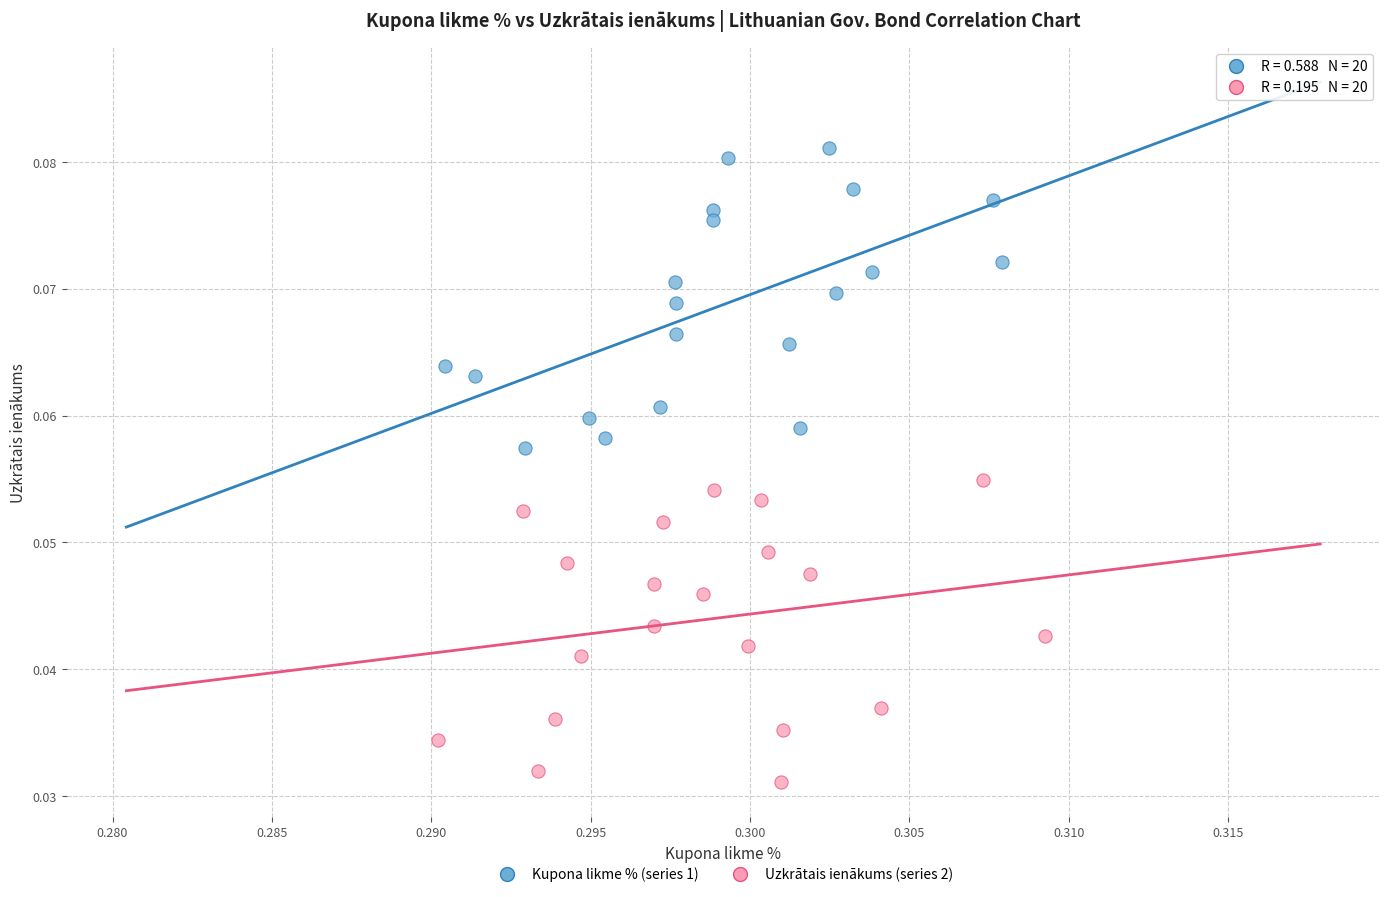

Which series has the widest spread of Y values?

Uzkrātais ienākums (series 2)